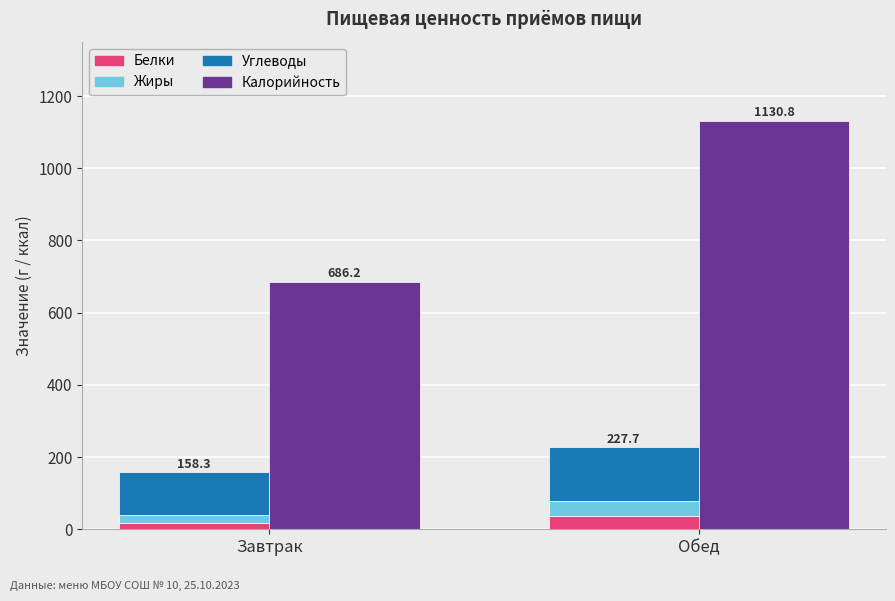

At Завтрак, list the series in order from largest to smallest.

Калорийность, Углеводы, Жиры, Белки